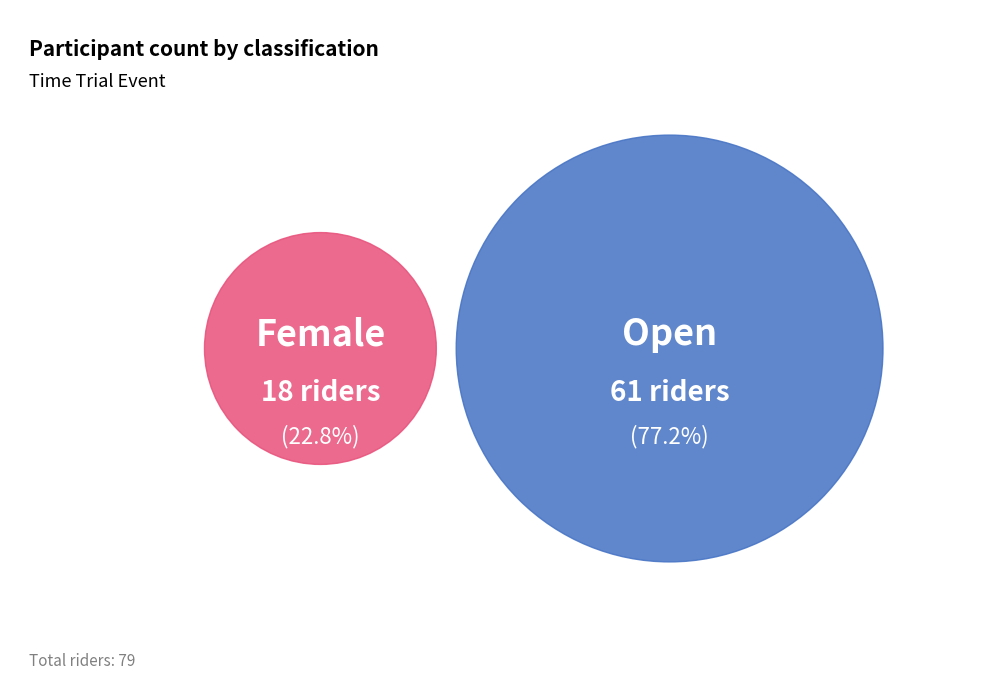

To the nearest percent, what portion does Open represent?

77%